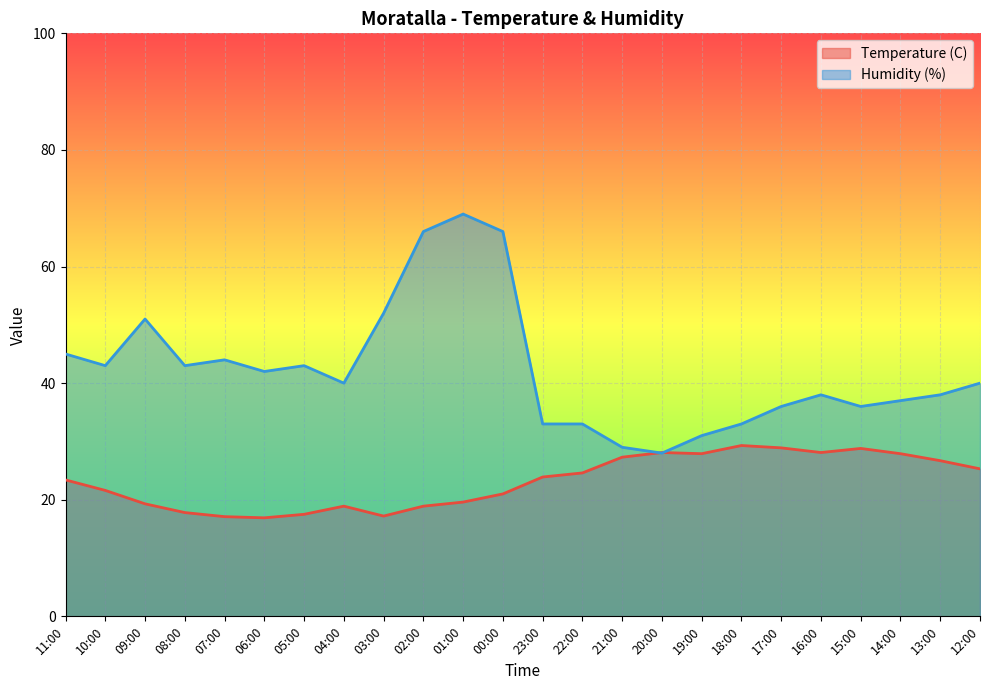

At which label does Temperature (C) reach its peak?

18:00